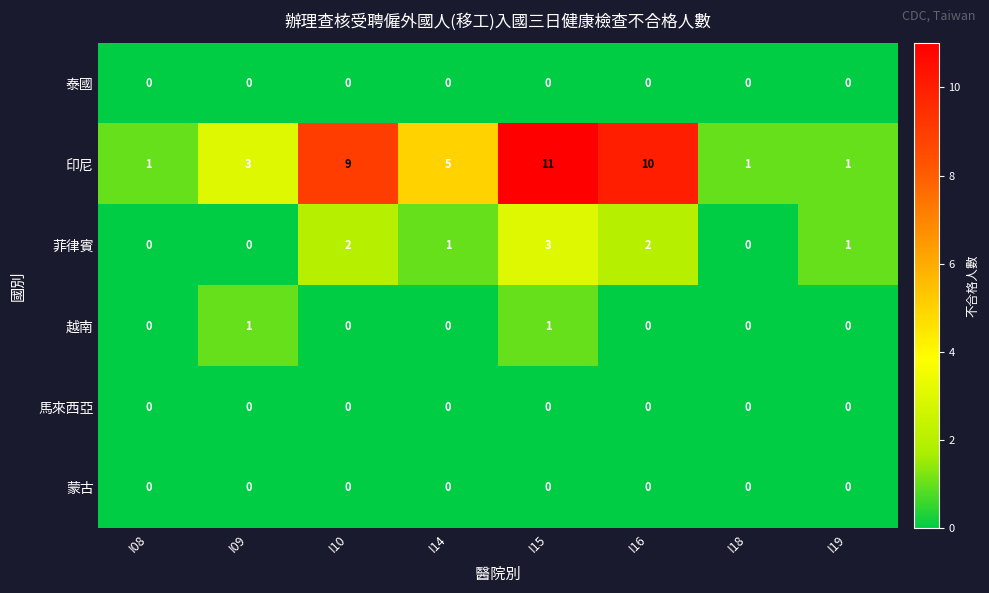

What is the maximum value for 印尼?

11